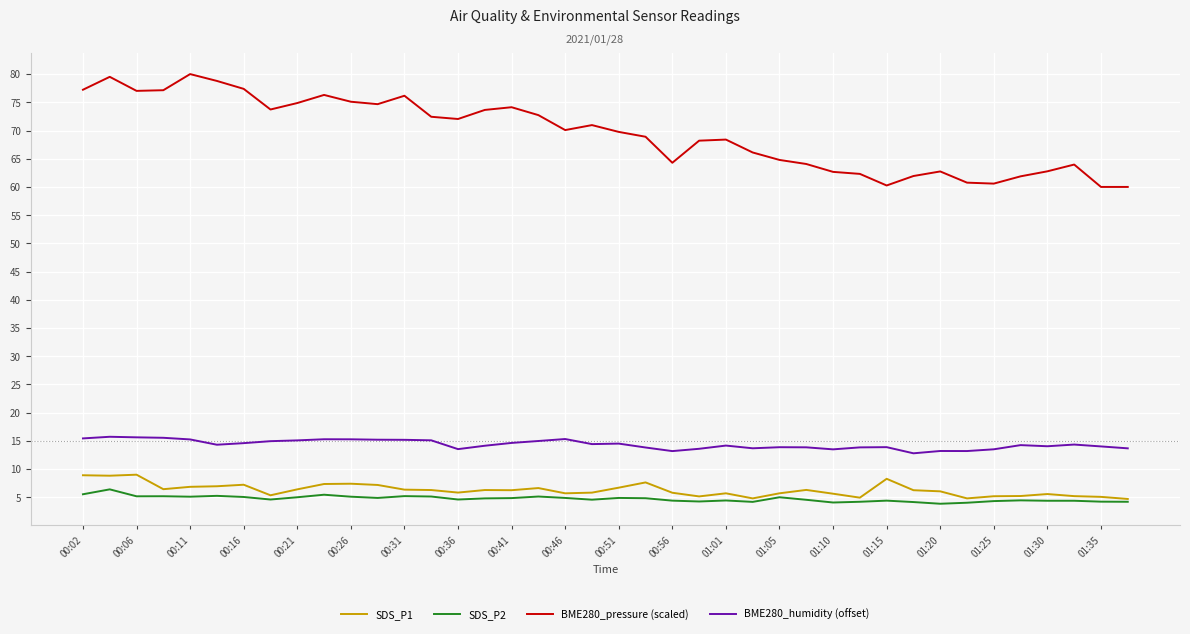

What is the maximum value shown in the chart?

80.0